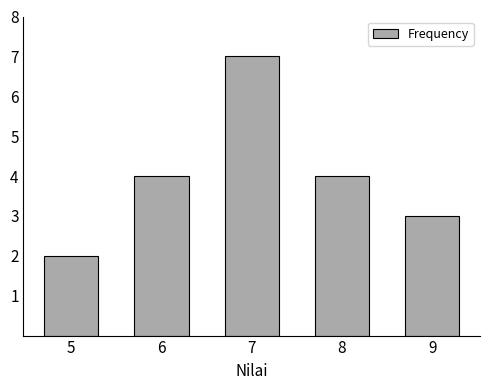

Reading left to right, list all the values displayed in this chart.

2	4	7	4	3